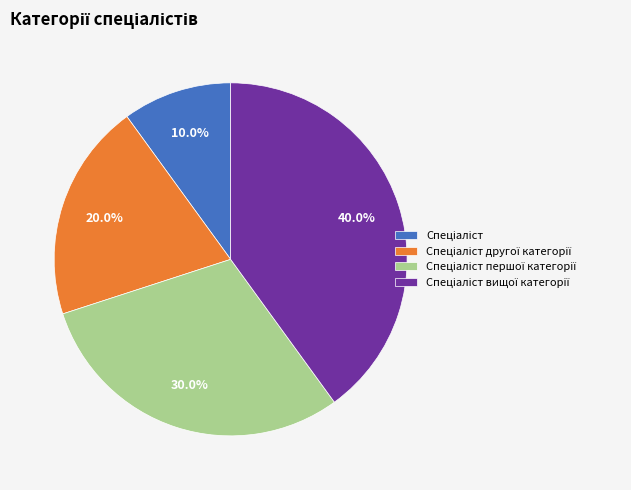

Does any single category account for the majority?

No